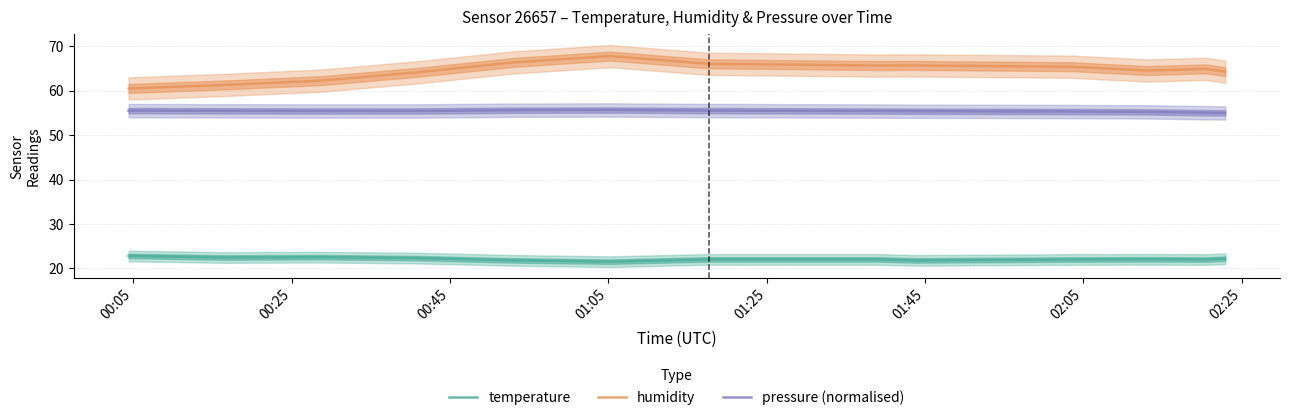

Reading left to right, transcribe all the data shown in this chart.

temperature: 22.8	22.5	22.5	22.3	21.8	21.5	22.0	22.0	21.8	22.0	22.1	22.0	22.2
humidity: 60.5	61.3	62.3	64.1	66.4	67.8	66.1	65.7	65.7	65.4	64.5	64.9	64.3
pressure (normalised): 55.5	55.5	55.4	55.4	55.6	55.7	55.5	55.4	55.4	55.3	55.2	55.1	55.0